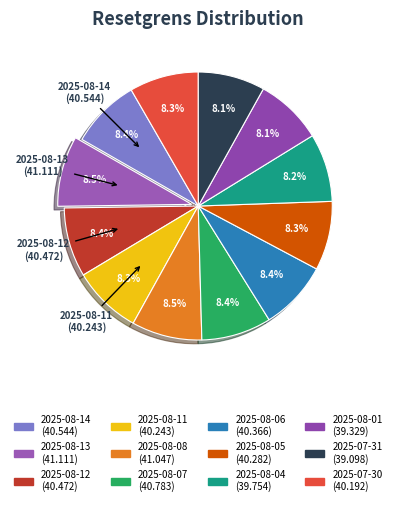

Combined, what portion of the pie is 2025-08-11 and 2025-08-05?

16.7%